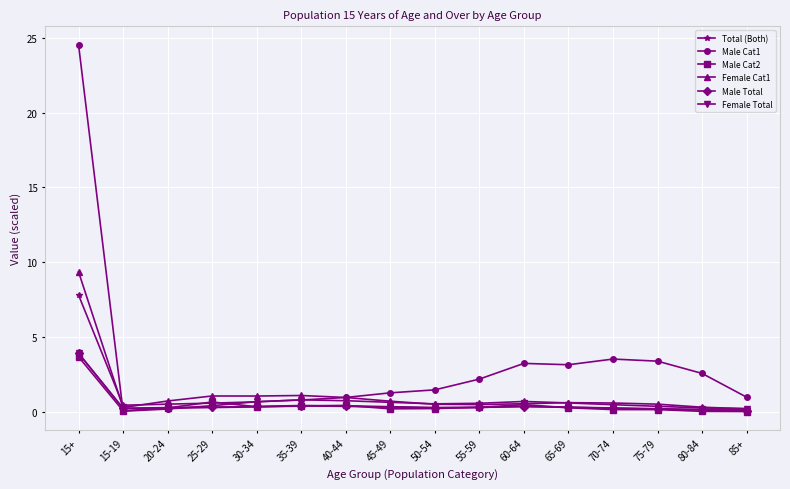

Is this an area chart (filled region under the line)?

No